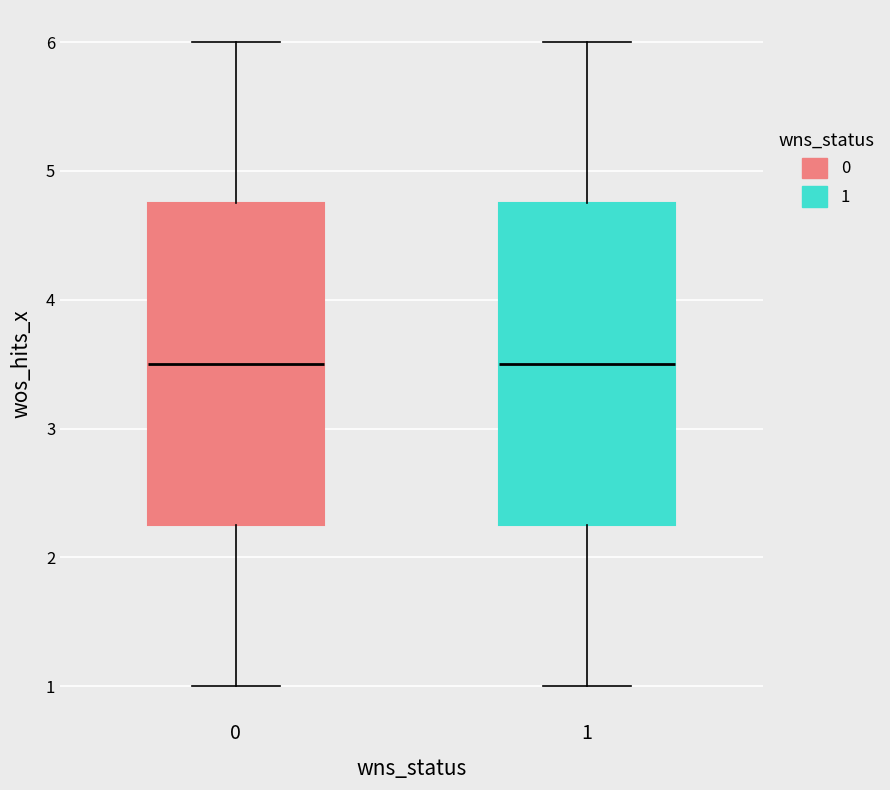

Reading left to right, transcribe this box plot: for each box, give where its median line is, the range the box spans, and where its two whiskers end, as read against the y-axis. The values are not printed on the chart, so give them approximately, as read against the axis.

0: median 3.5, box 2.3 to 4.8, whiskers 1.0 to 6.0
1: median 3.5, box 2.3 to 4.8, whiskers 1.0 to 6.0